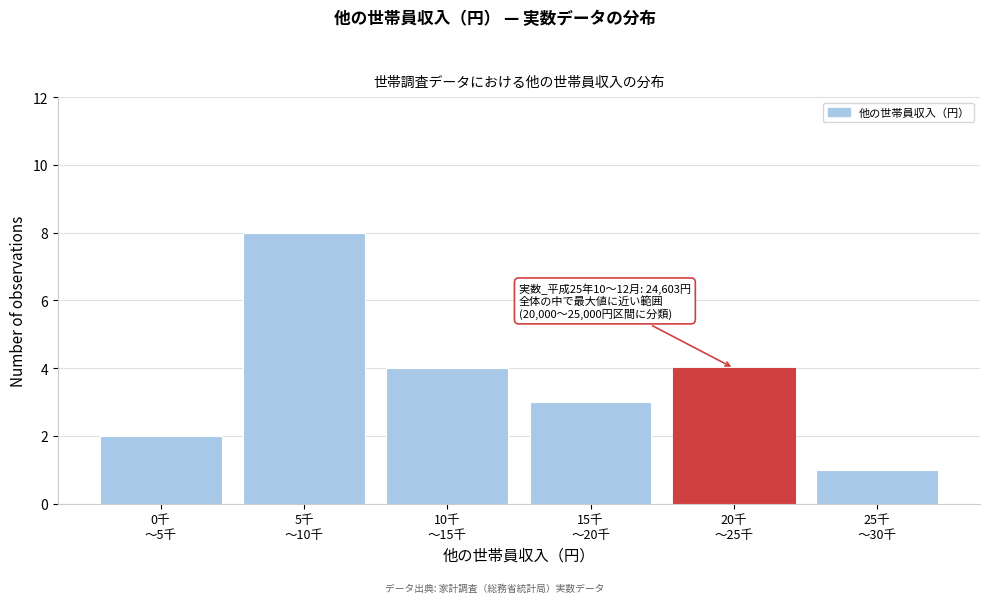

Reading right to left, transcribe all the data shown in this chart.

1	4	3	4	8	2